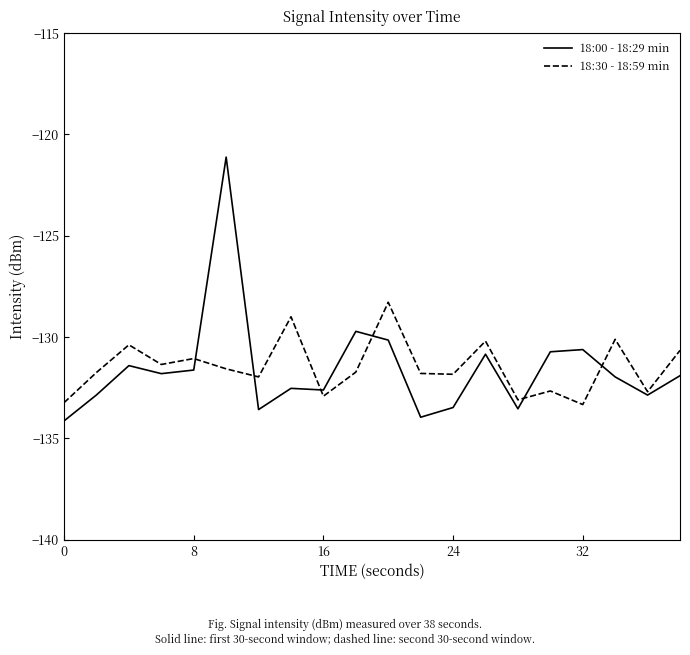

What is the lowest value of the 18:00 - 18:29 min series?

-134.1